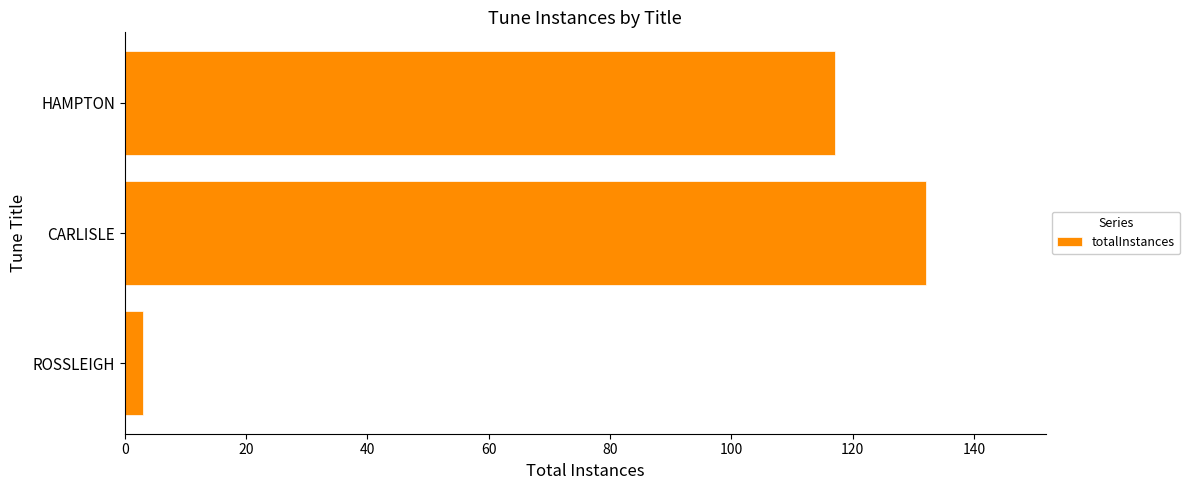

How many categories are shown in the chart?

3